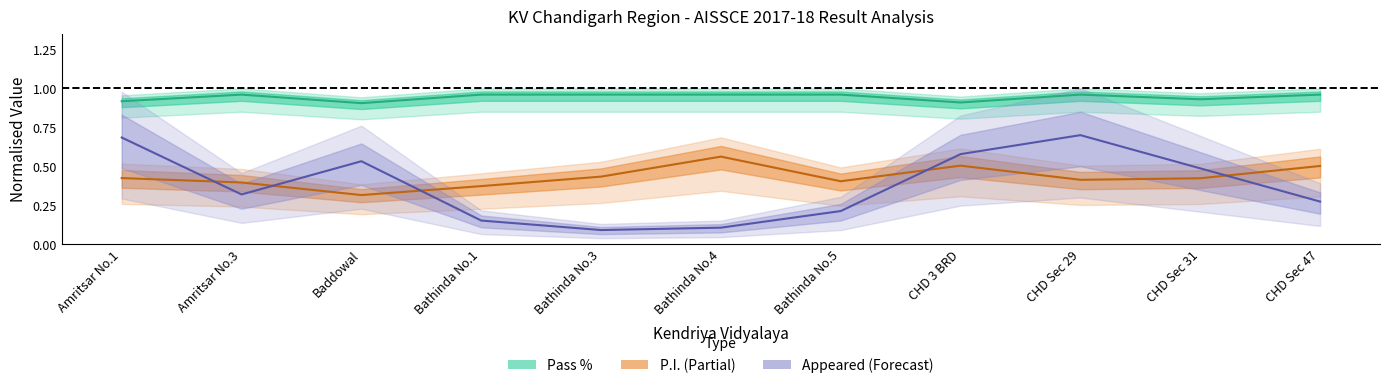

What is the total value across all series at Bathinda No.4?

1.6